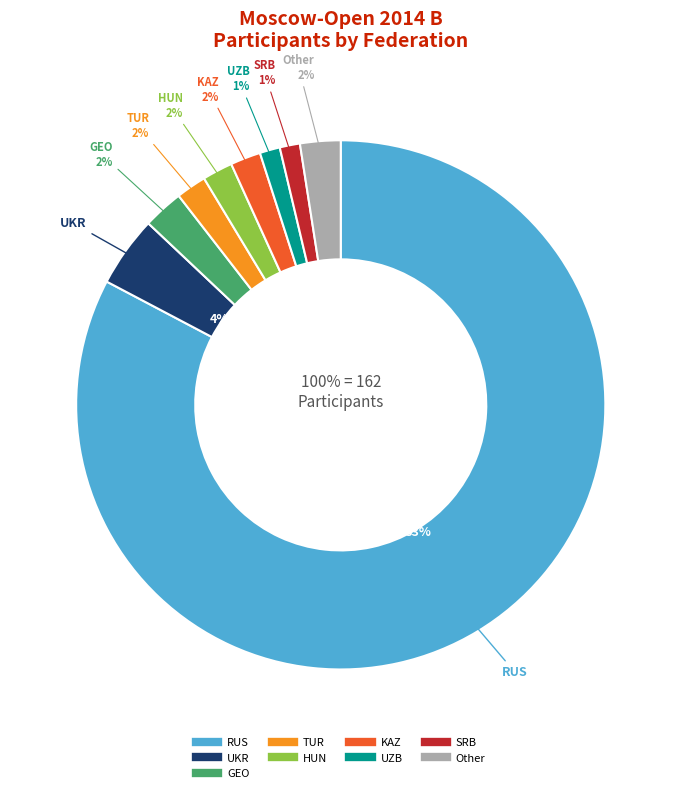

Combined, what portion of the pie is HUN and KAZ?

3.8%